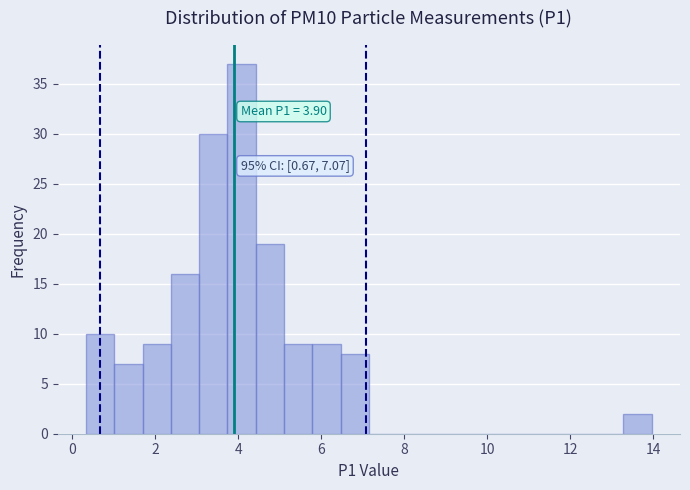

Around what value on the x-axis is the tallest bar? Give the approximate position of its centre, as read against the axis.

4.0